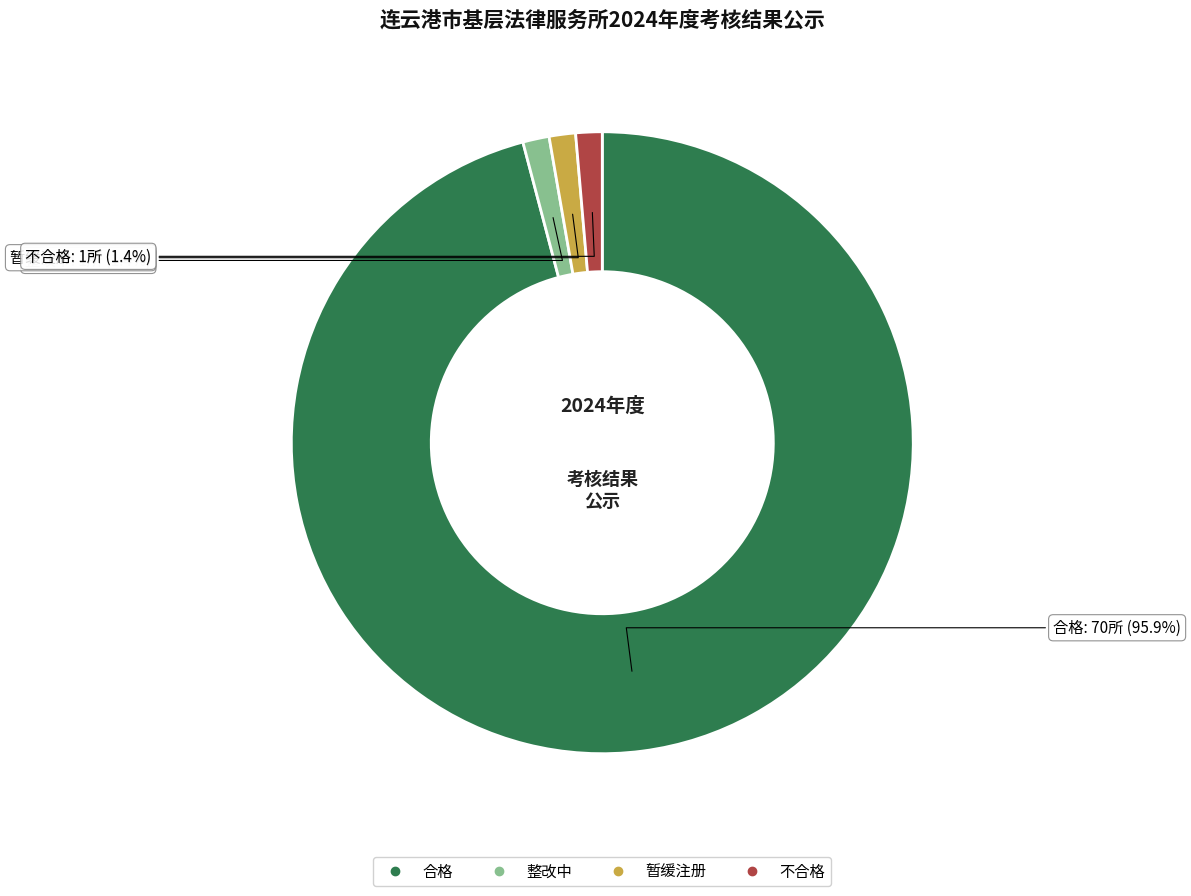

To the nearest percent, what is the difference between the largest and smallest slice percentages?

94%